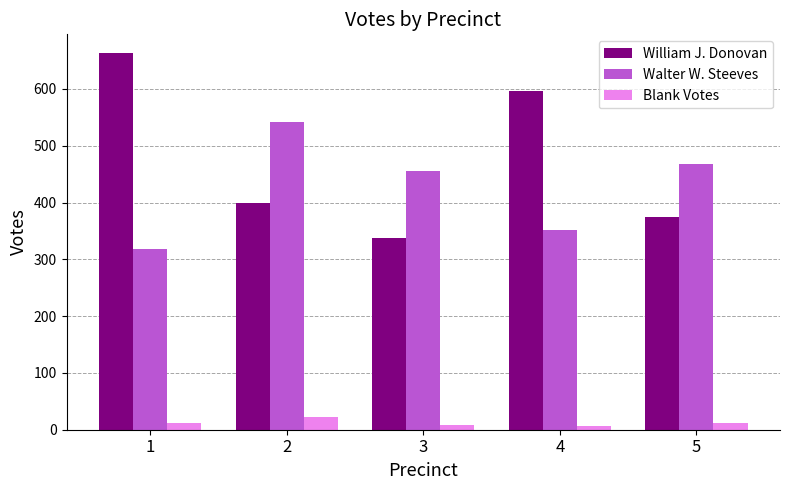

What is the difference between the William J. Donovan values at 3 and 2?

62